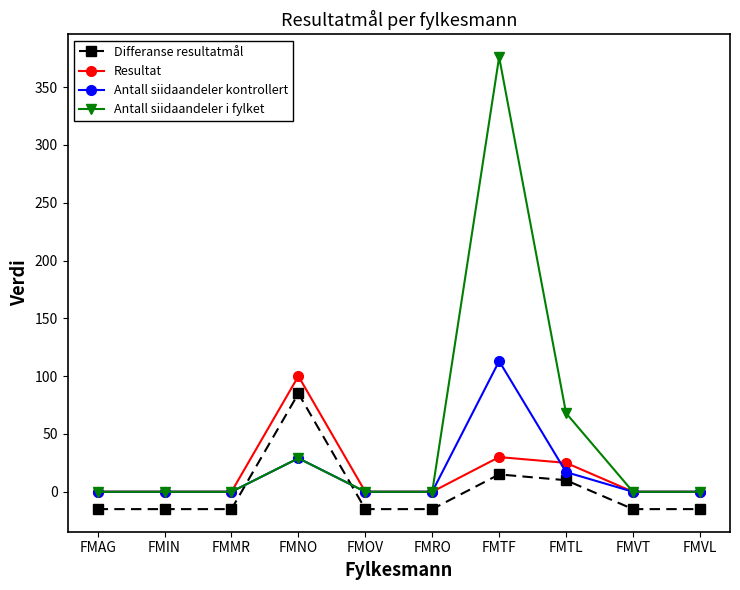

What is the minimum value shown in the chart?

-15